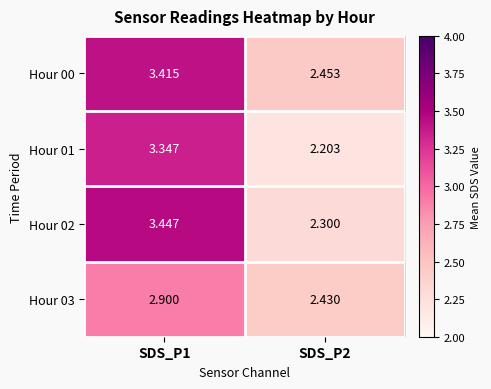

How many data points in Hour 01 are above 3?

1